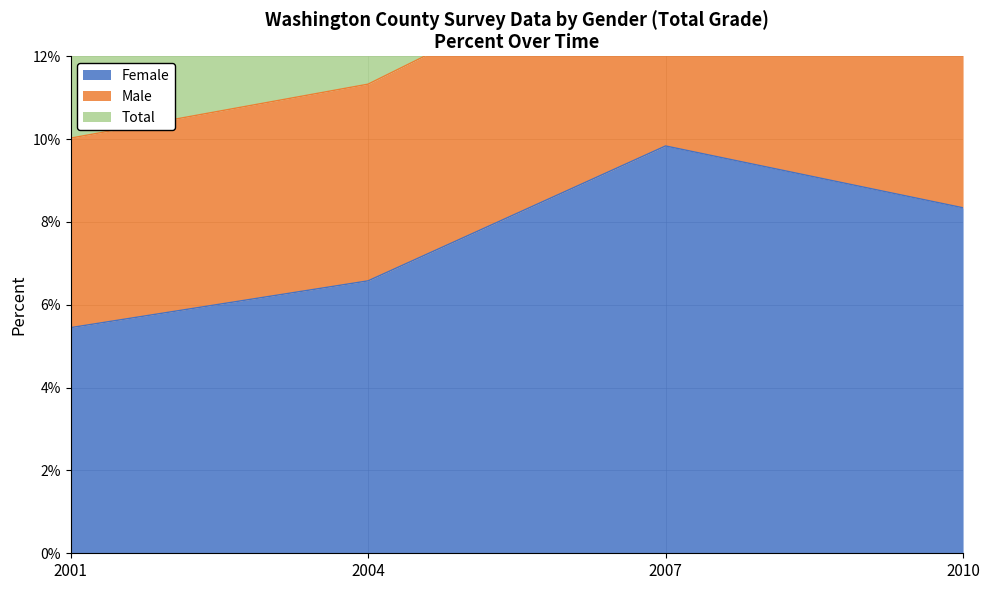

True or false: Female and Total intersect in this chart.

False